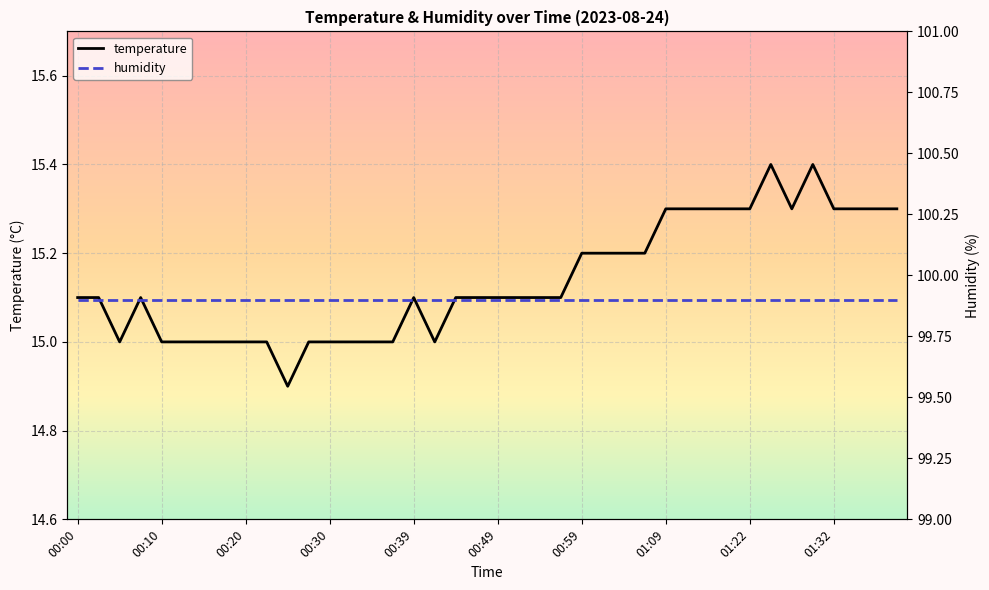

Does the chart display data point markers on the line(s)?

No